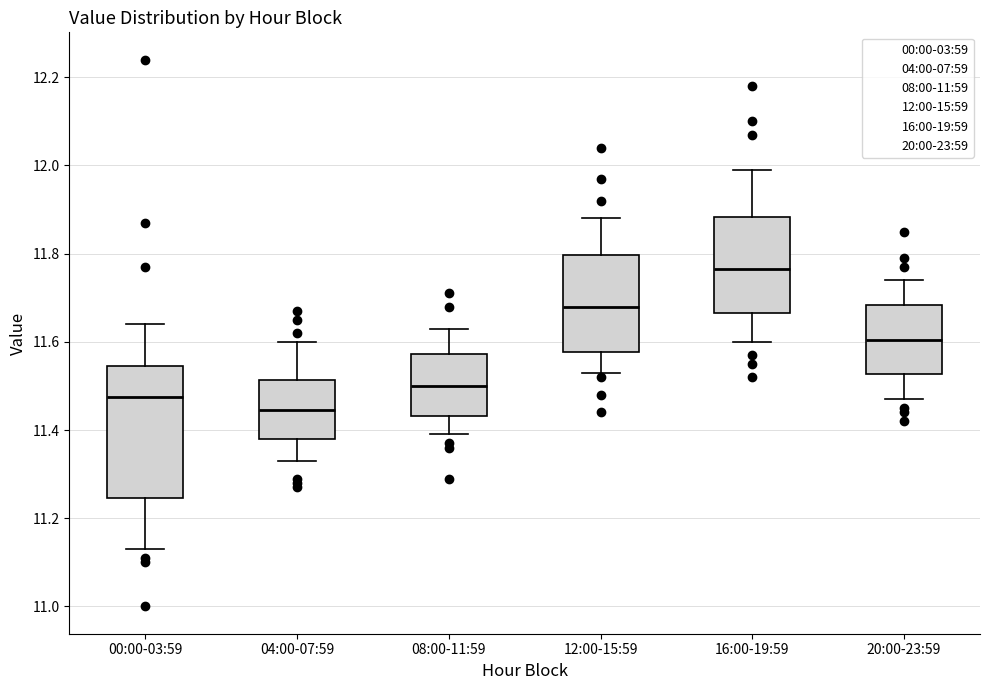

Comparing the boxes themselves (not the whiskers), which one is the tallest?

00:00-03:59